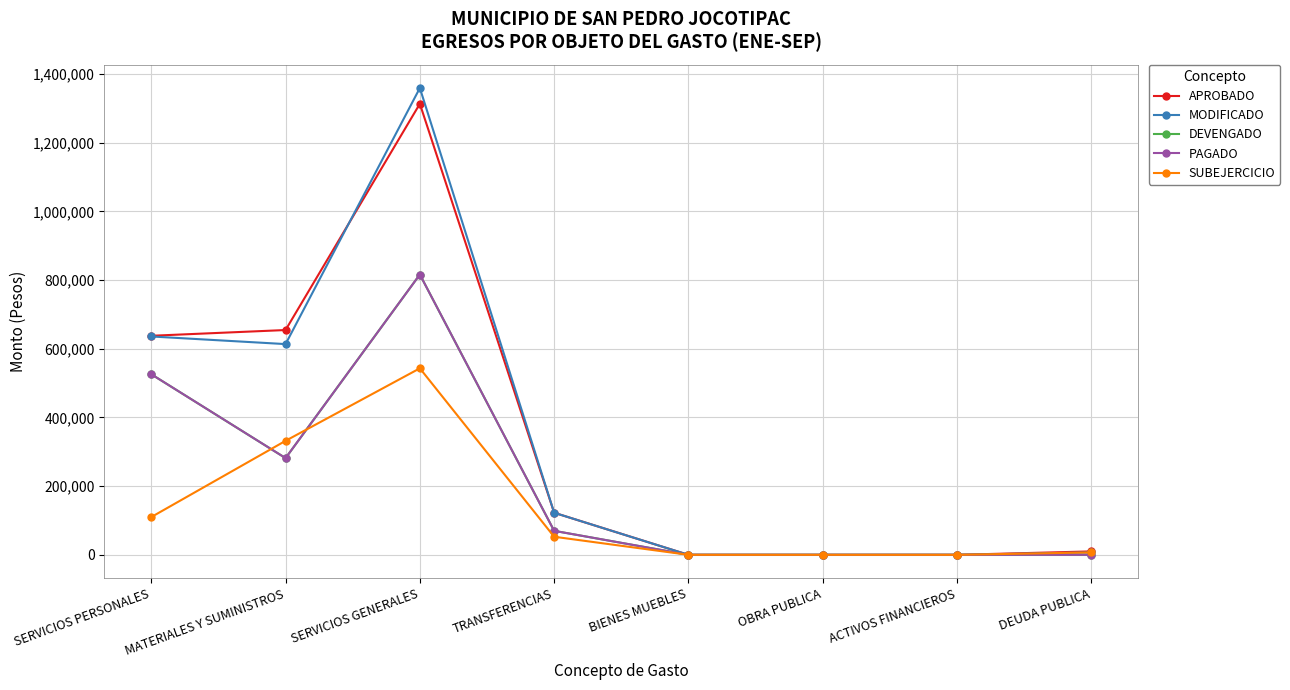

At SERVICIOS PERSONALES, list the series in order from smallest to largest.

SUBEJERCICIO, DEVENGADO, PAGADO, MODIFICADO, APROBADO